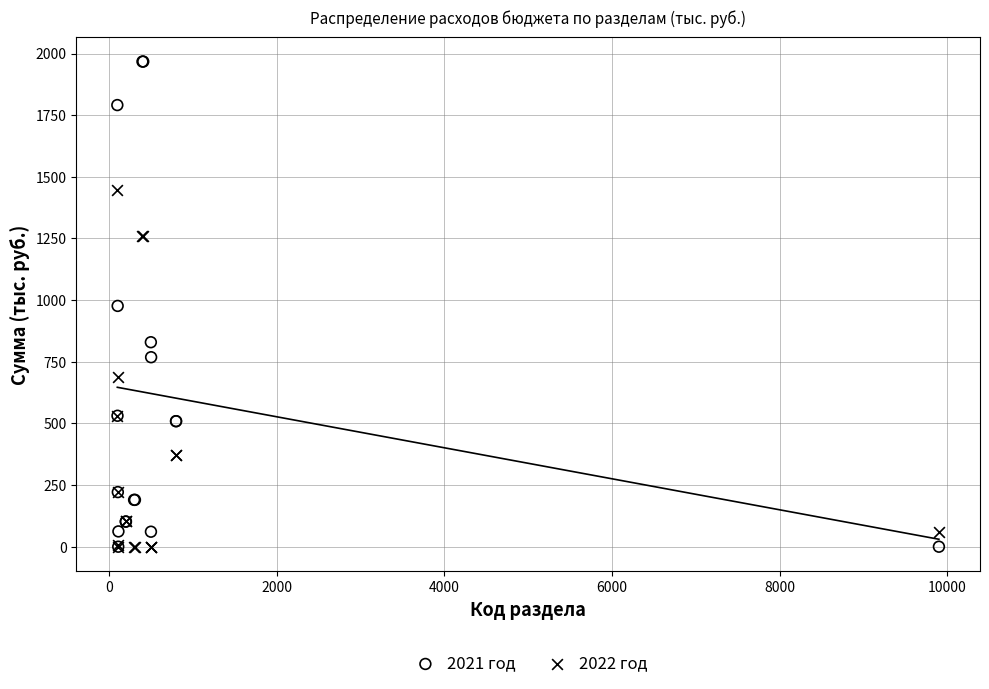

What are all the series names shown in the legend?

2021 год, 2022 год